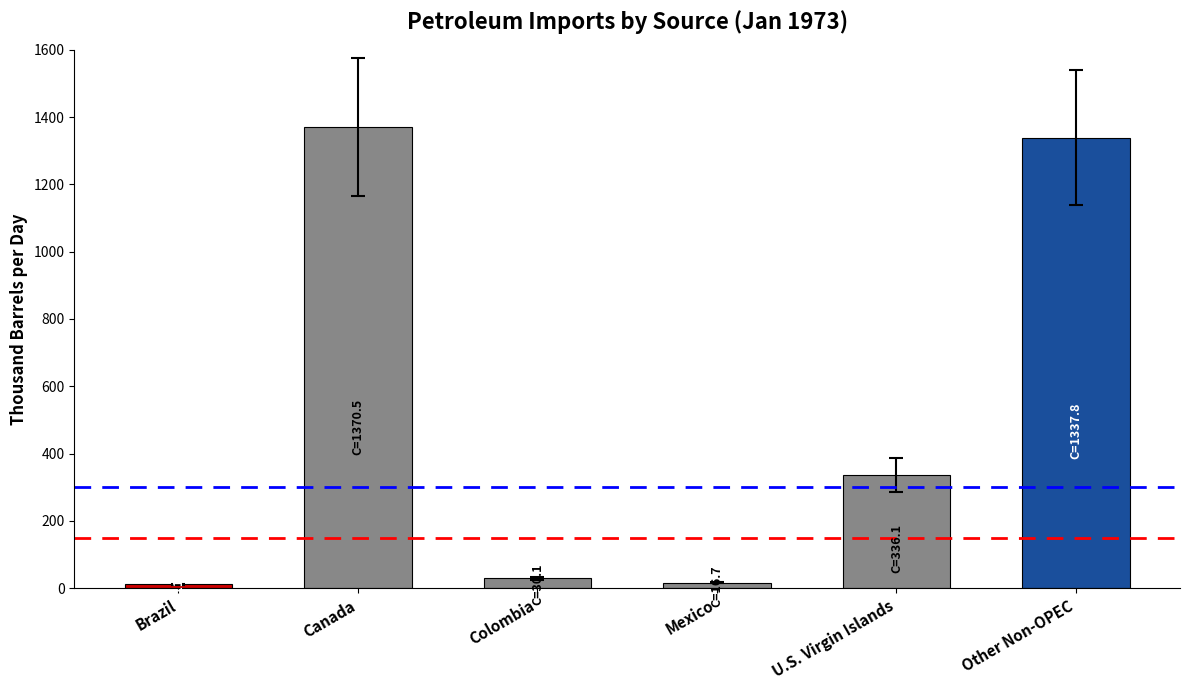

What is the approximate value at Other Non-OPEC?

1337.8